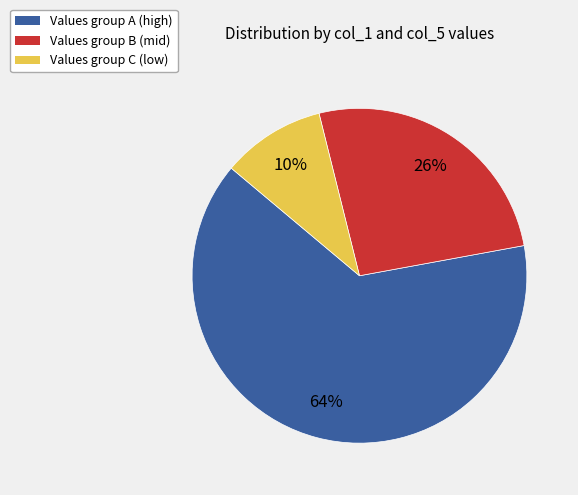

Count the number of slices in the pie.

3